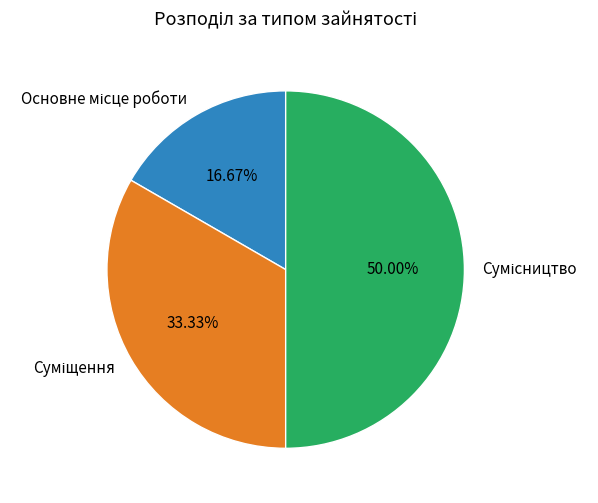

To the nearest percent, what is the difference between the largest and smallest slice percentages?

33%